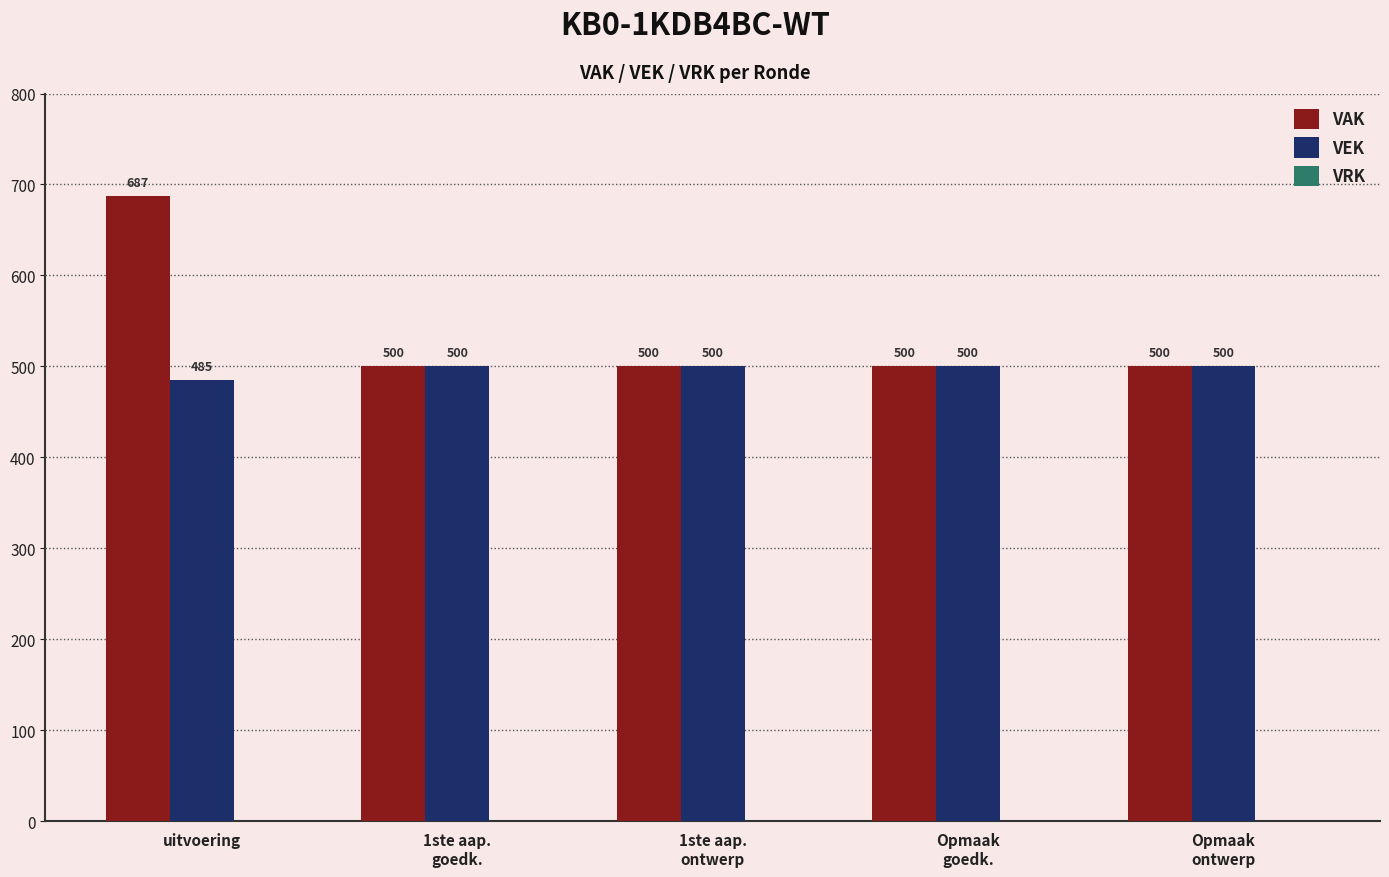

Which series has the widest spread of values?

VAK